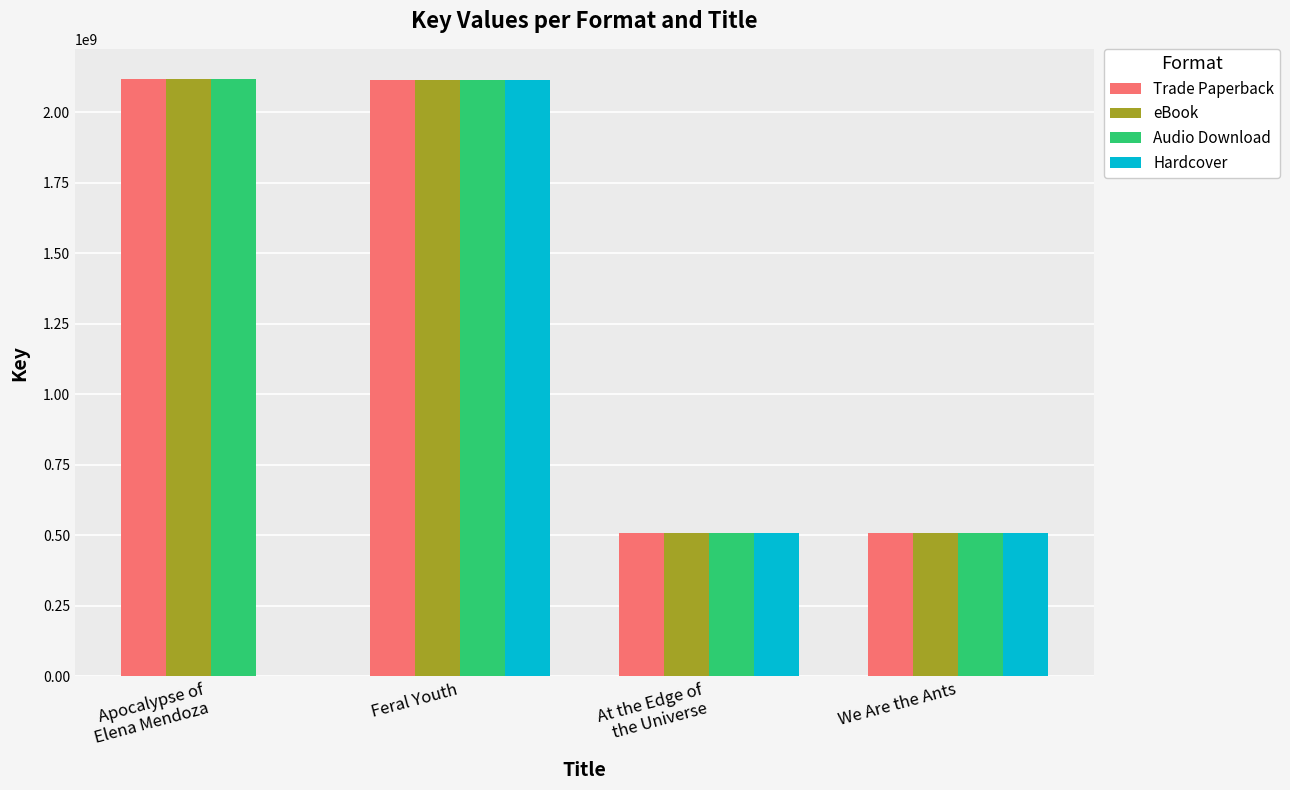

True or false: Trade Paperback has a value of 3248959454 at Feral Youth.

False